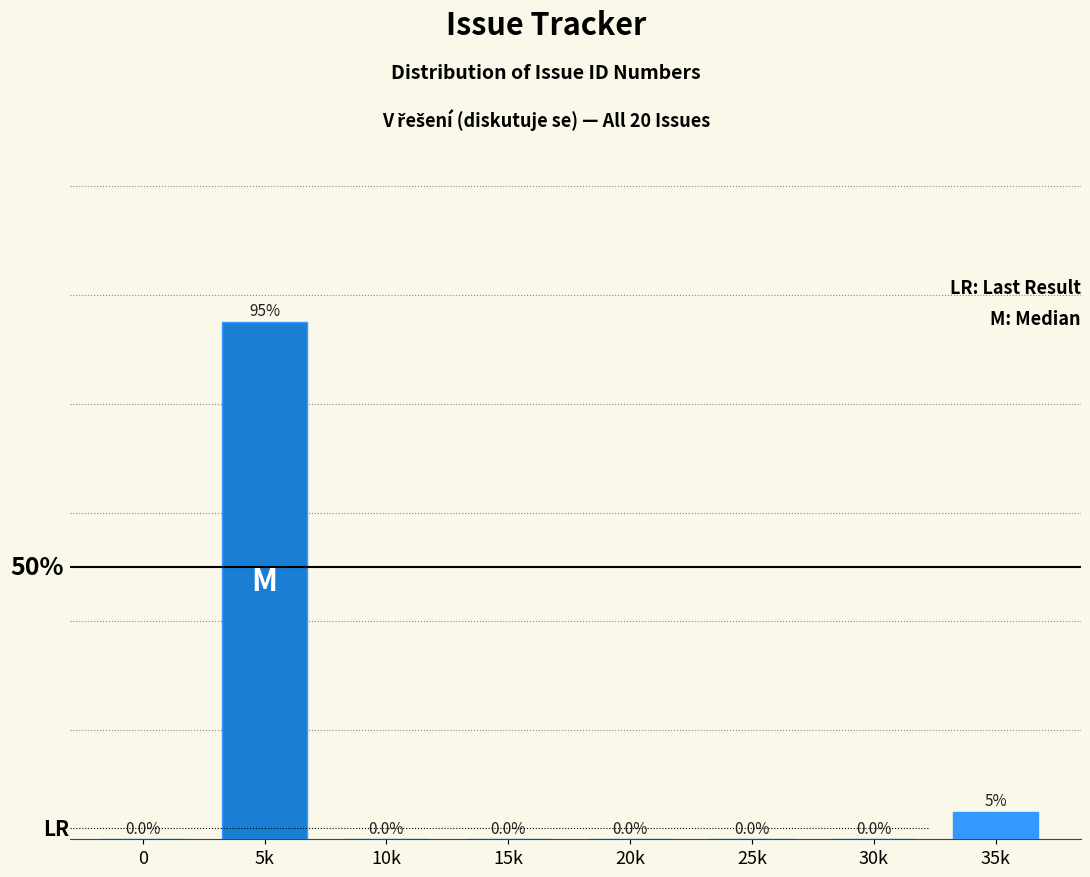

Which label corresponds to the largest value in the chart?

5k